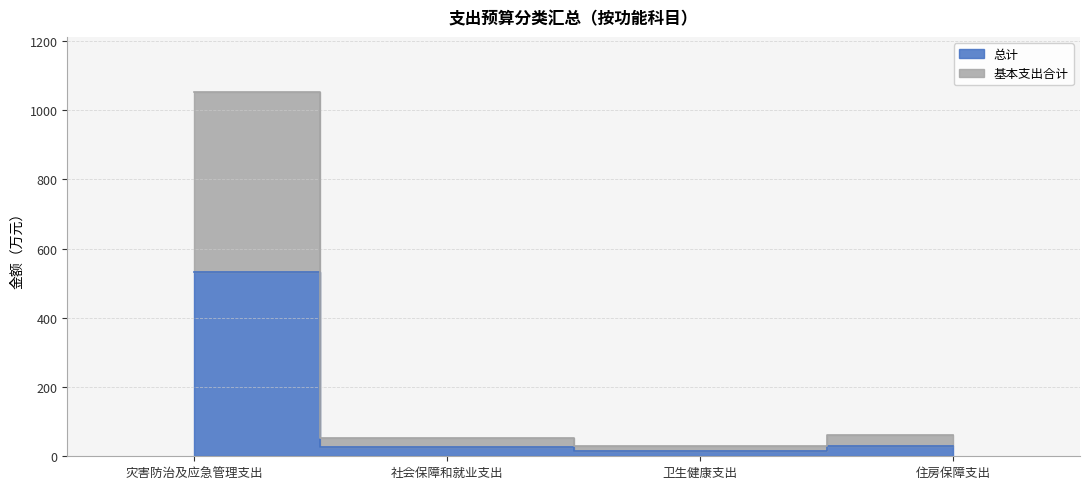

Where is 总计 nearest to the value 273?

住房保障支出